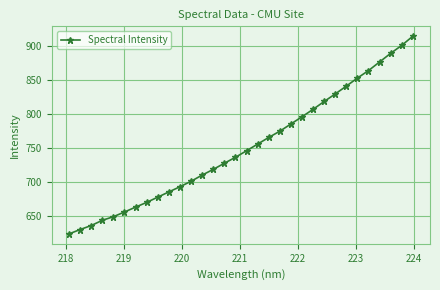

How many lines are shown in the chart?

1